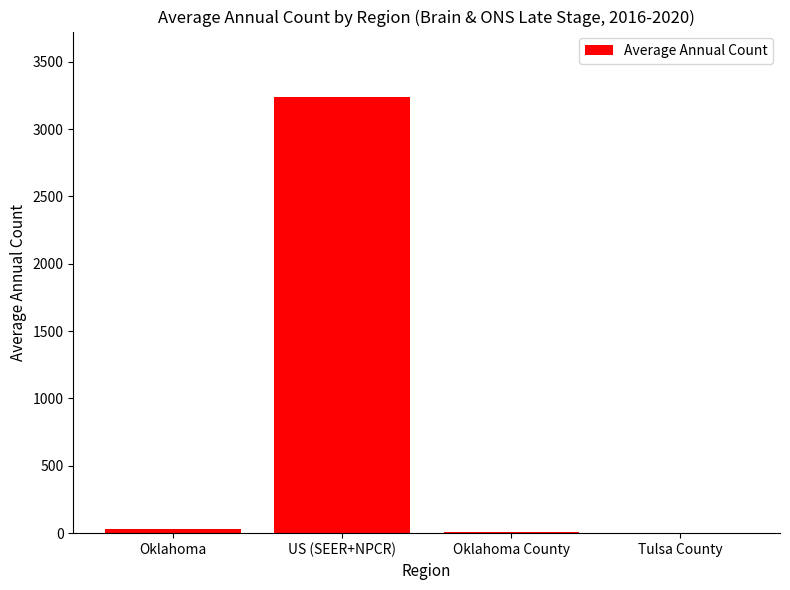

Read the value at Tulsa County.

4